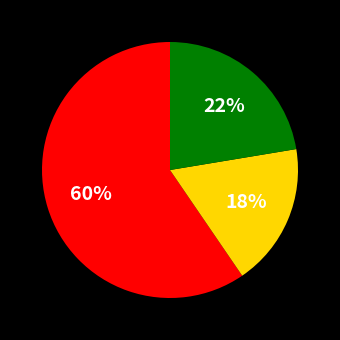

To the nearest percent, what is the average slice percentage?

33%